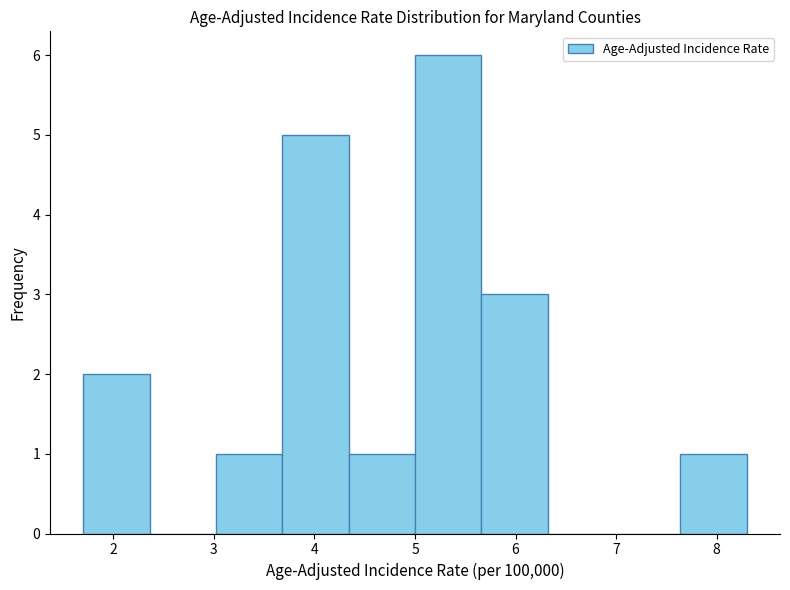

Reading left to right, list every bar in this chart as the range it spans on the x-axis followed by its height. Neither the bar edges nor the heights are printed on the chart, so give them approximately, as read against the axes.

1.70 to 2.36: 2
2.36 to 3.02: 0
3.02 to 3.68: 1
3.68 to 4.34: 5
4.34 to 5.00: 1
5.00 to 5.66: 6
5.66 to 6.32: 3
6.32 to 6.98: 0
6.98 to 7.64: 0
7.64 to 8.30: 1